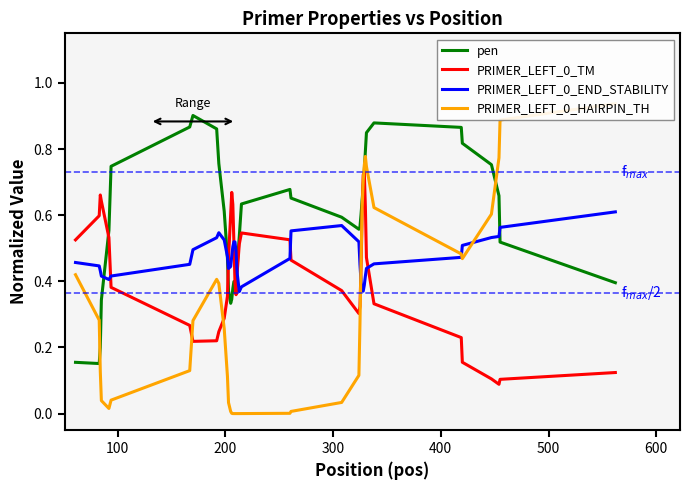

True or false: PRIMER_LEFT_0_HAIRPIN_TH has a value of -0.5 at 19.

False